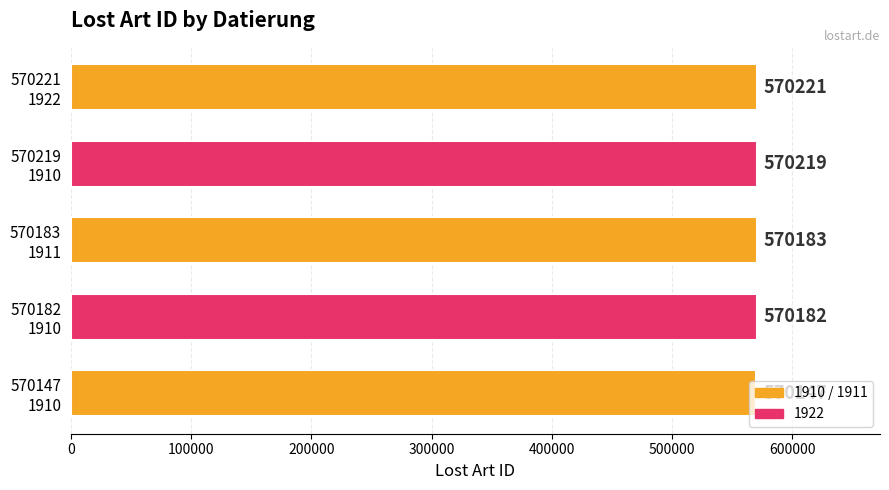

What is the maximum value shown in the chart?

570221